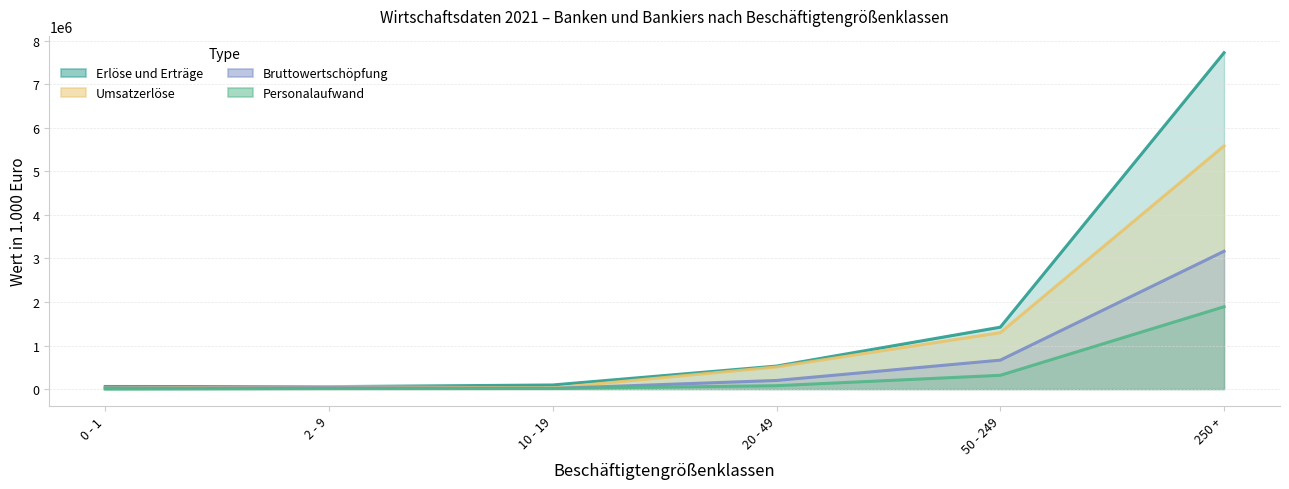

What is the maximum value shown in the chart?

7724252